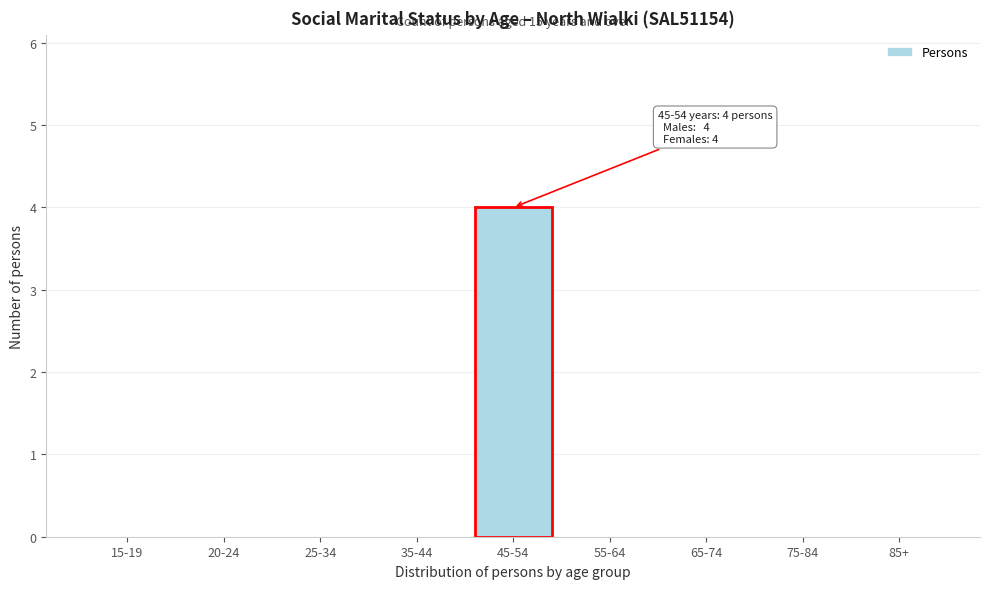

Reading left to right, list all the values displayed in this chart.

15-19=0	20-24=0	25-34=0	35-44=0	45-54=4	55-64=0	65-74=0	75-84=0	85+=0